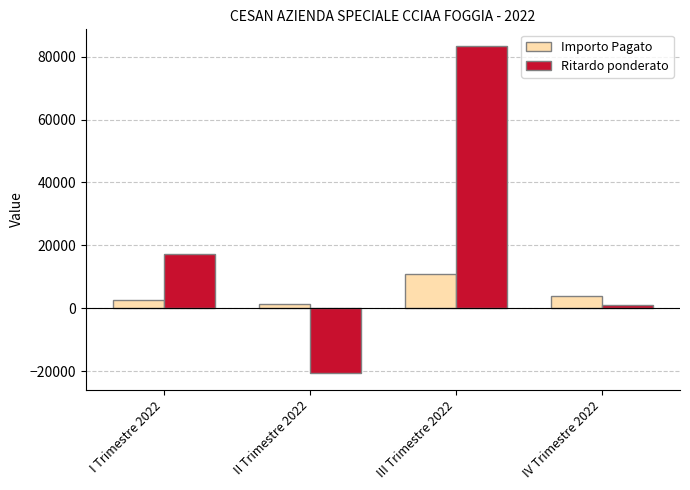

Which series has the largest total across all categories?

Ritardo ponderato